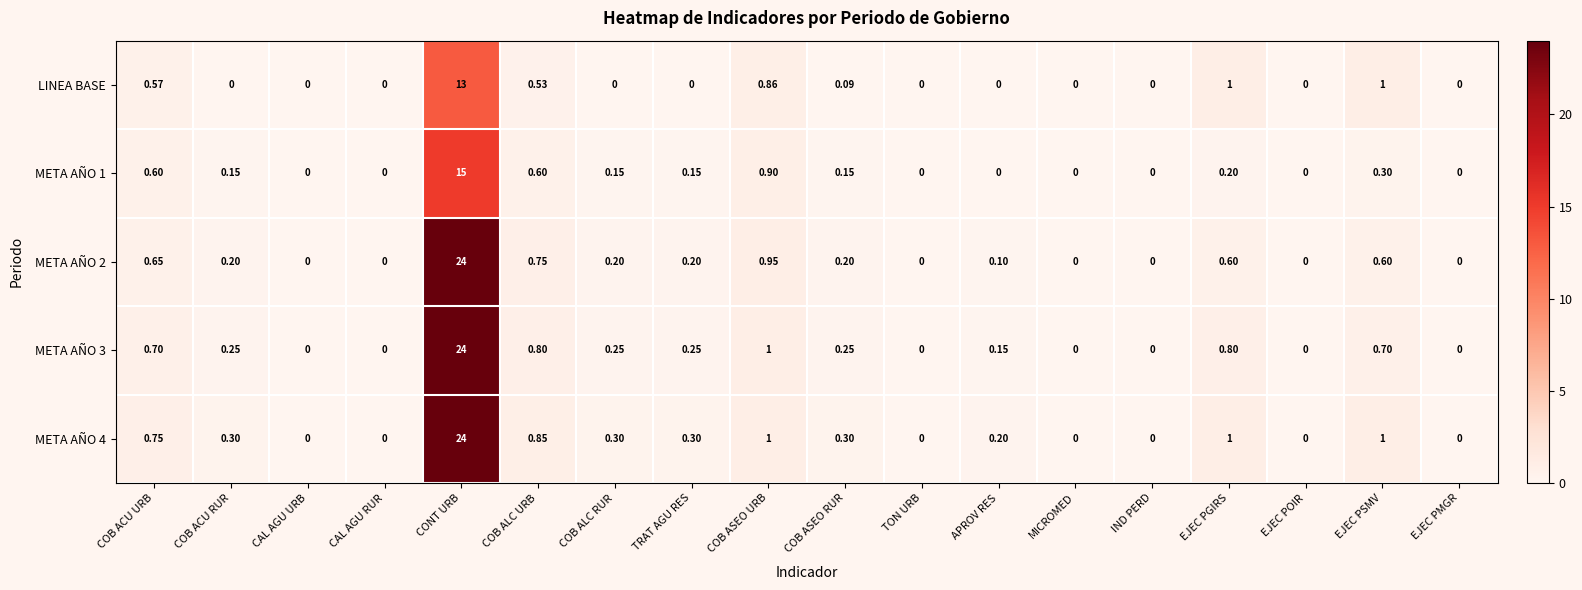

Is the value of LINEA BASE at CAL AGU URB greater than the value of META AÑO 3 at APROV RES?

No